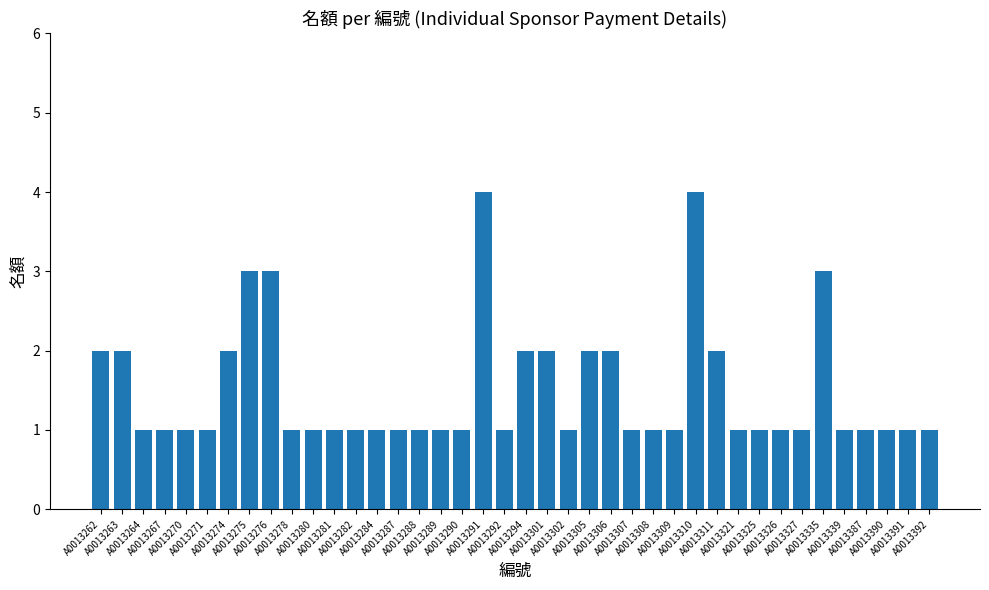

Reading left to right, what are all the values shown in this chart?

A0013262=2	A0013263=2	A0013264=1	A0013267=1	A0013270=1	A0013271=1	A0013274=2	A0013275=3	A0013276=3	A0013278=1	A0013280=1	A0013281=1	A0013282=1	A0013284=1	A0013287=1	A0013288=1	A0013289=1	A0013290=1	A0013291=4	A0013292=1	A0013294=2	A0013301=2	A0013302=1	A0013305=2	A0013306=2	A0013307=1	A0013308=1	A0013309=1	A0013310=4	A0013311=2	A0013321=1	A0013325=1	A0013326=1	A0013327=1	A0013335=3	A0013339=1	A0013387=1	A0013390=1	A0013391=1	A0013392=1